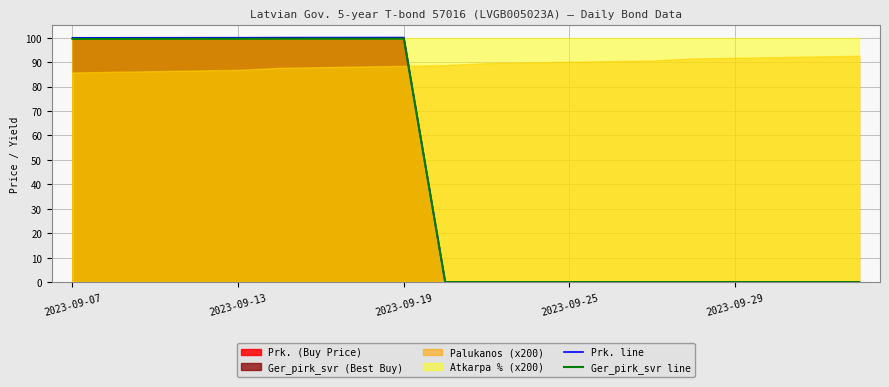

The value of Ger_pirk_svr line at 7 is 140.9. True or false?

False